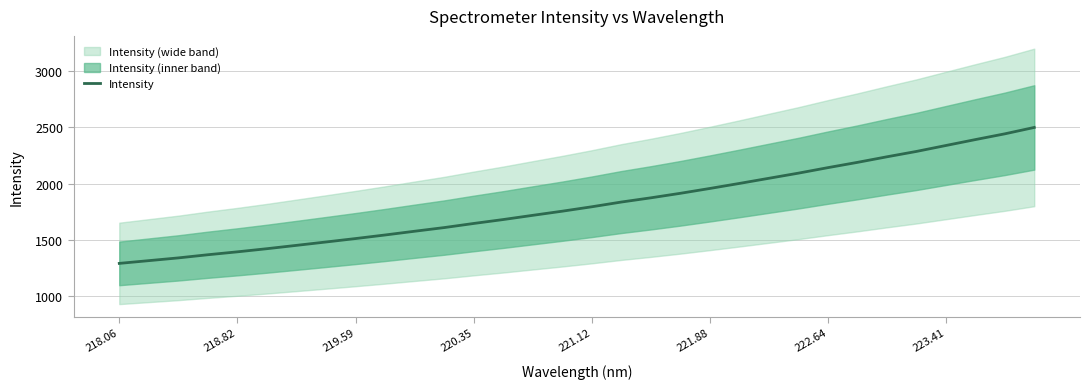

What is the difference between the maximum and second lowest values?

1183.1